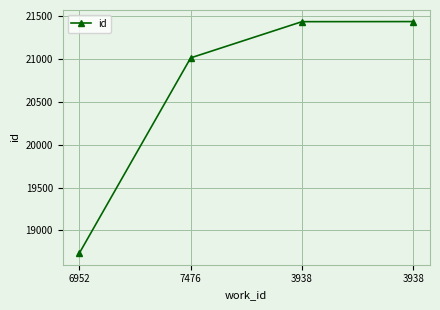

Which category has the highest value across all series?

3938